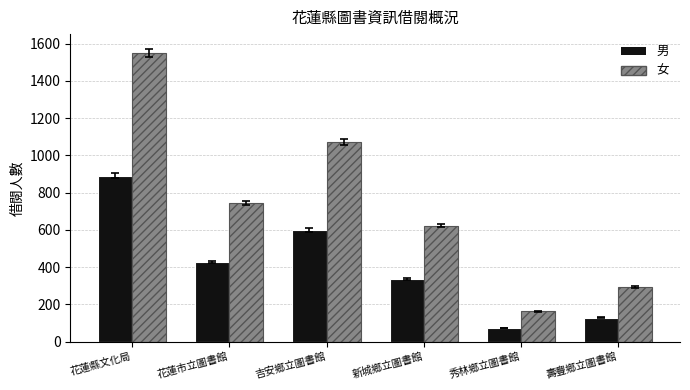

Between 花蓮縣文化局 and 花蓮市立圖書館, which series saw the biggest shift?

女